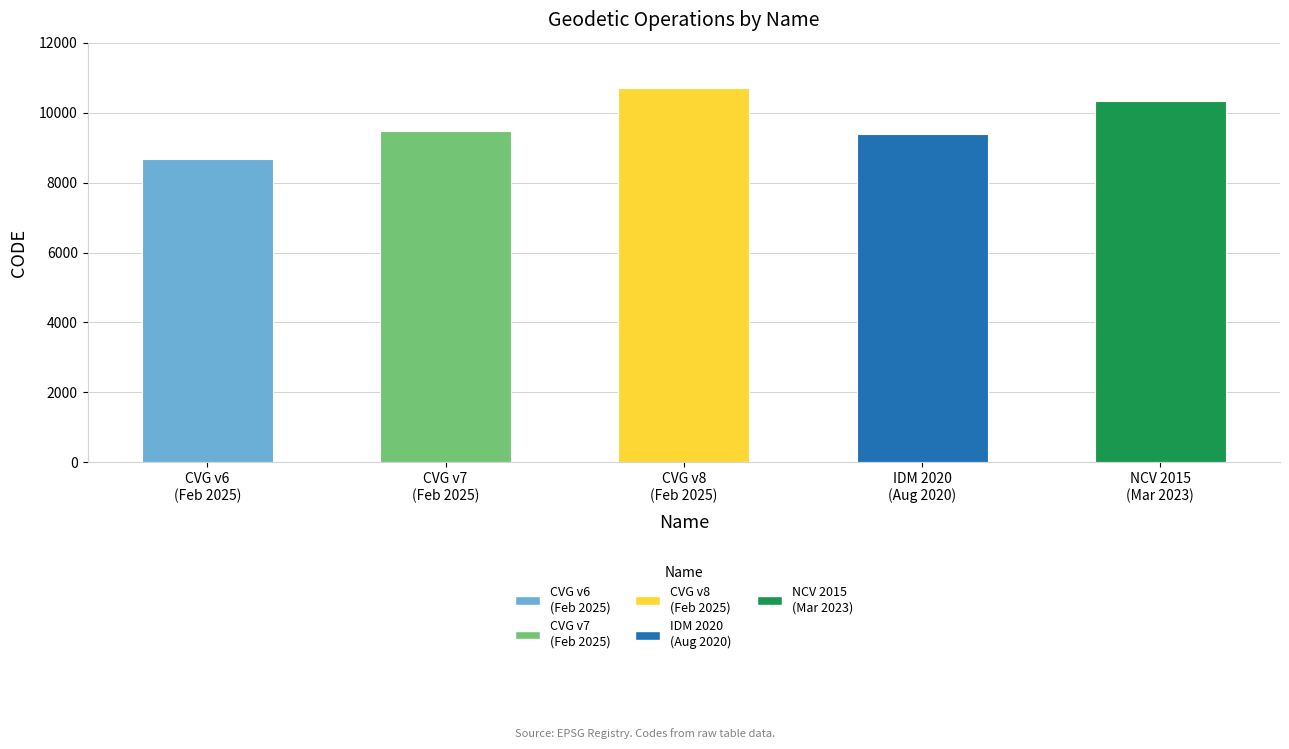

Is it true that the value at CVG v7 (Feb 2025) is 15105?

False